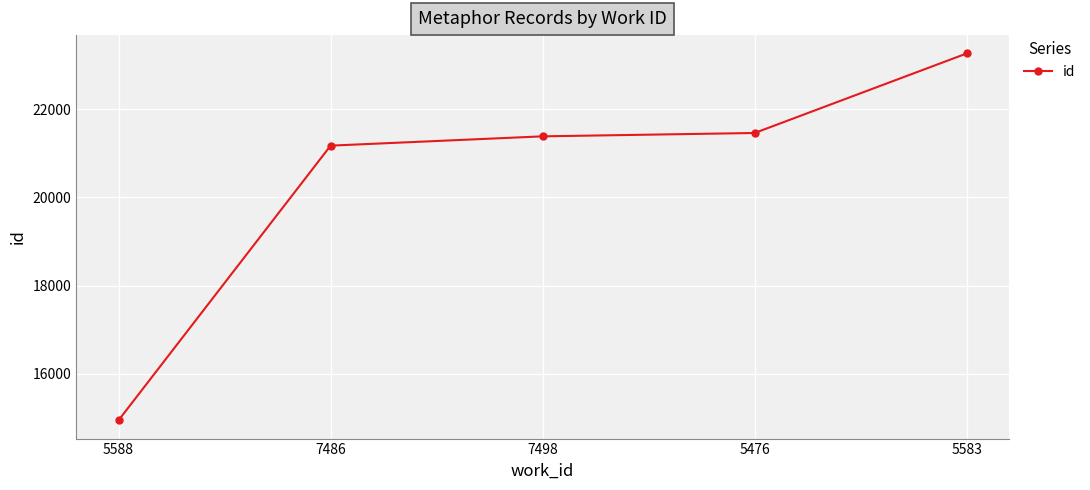

What is the approximate value at 7486, to the nearest 10?

21180